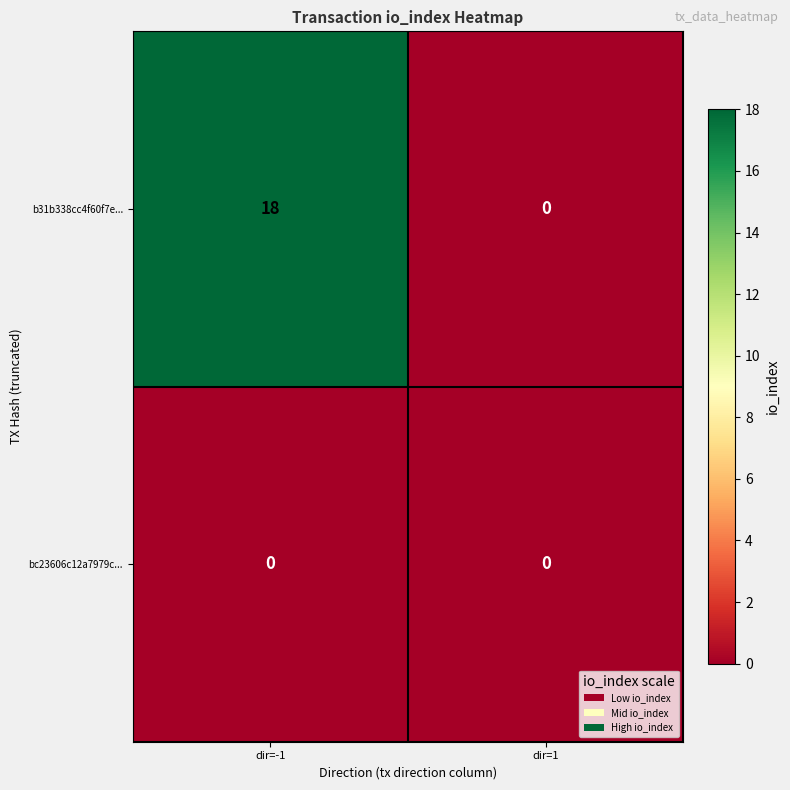

List the series in order of their overall mean, highest first.

b31b338cc4f60f7e..., bc23606c12a7979c...